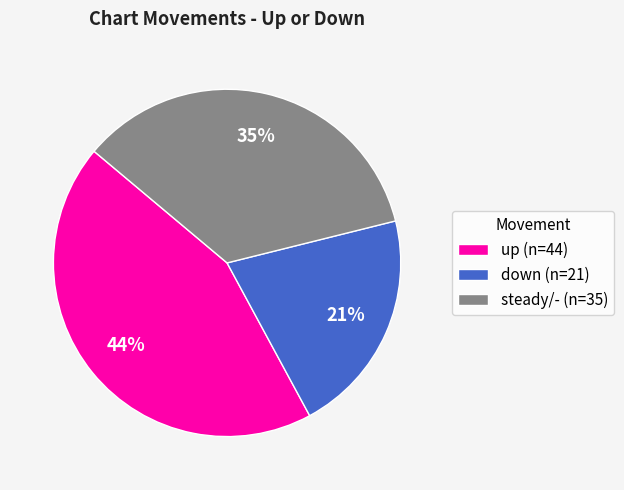

Which slice is the largest?

up (n=44)